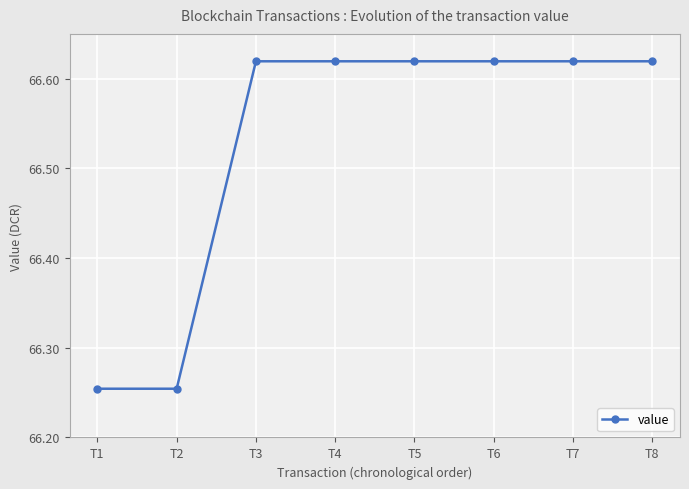

The value at T1 is 114.9. True or false?

False